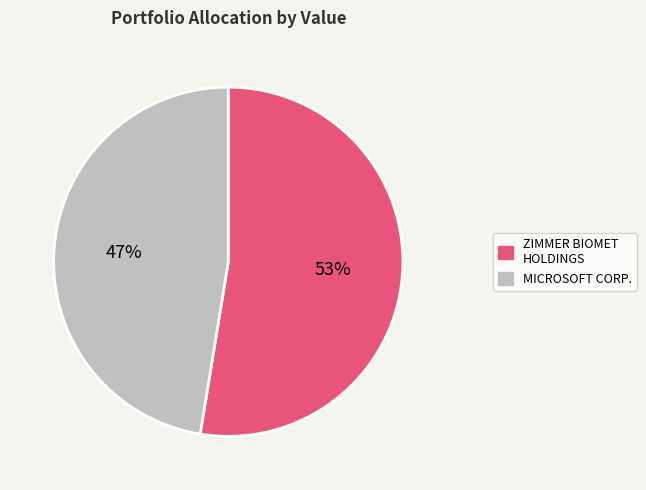

Is there a majority slice in this chart?

Yes